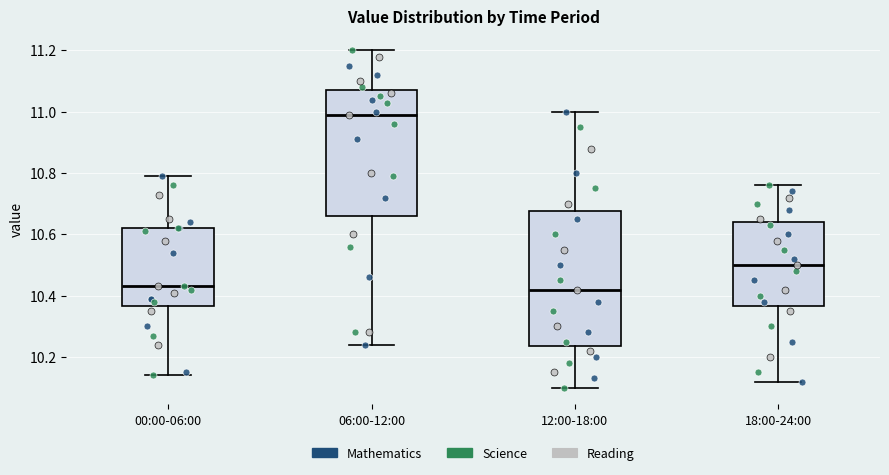

Which box's median line is the highest?

06:00-12:00